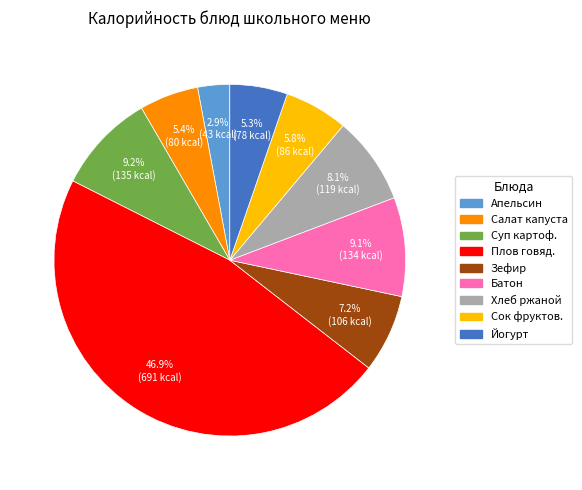

Is the sum of Апельсин and Хлеб ржаной greater than half?

No